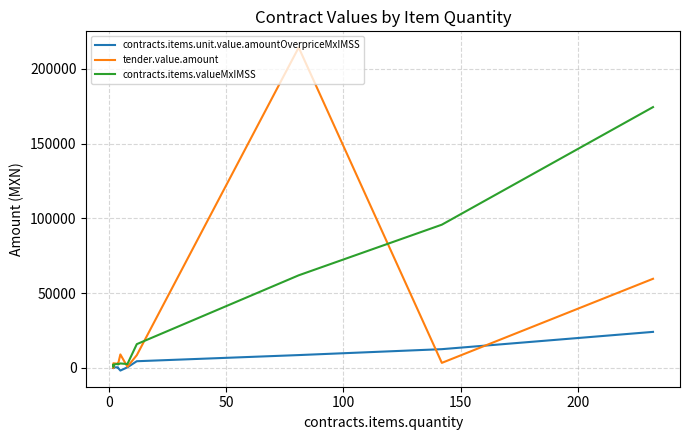

Reading right to left, transcribe all the data shown in this chart.

contracts.items.unit.value.amountOverpriceMxIMSS: 24048.6	12485.8	8534.4	4417.2	348.9	-1826.3	-0.0	351.7	293.0	-190.3	526.6
tender.value.amount: 59547.8	3320.9	214219.4	8459.9	728.9	8964.5	2344.8	2696.5	3053.2	16.3	1577.6
contracts.items.valueMxIMSS: 174352.1	95724.8	61874.5	15847.4	2529.7	2936.2	2344.8	2696.5	2124.4	860.7	1577.6